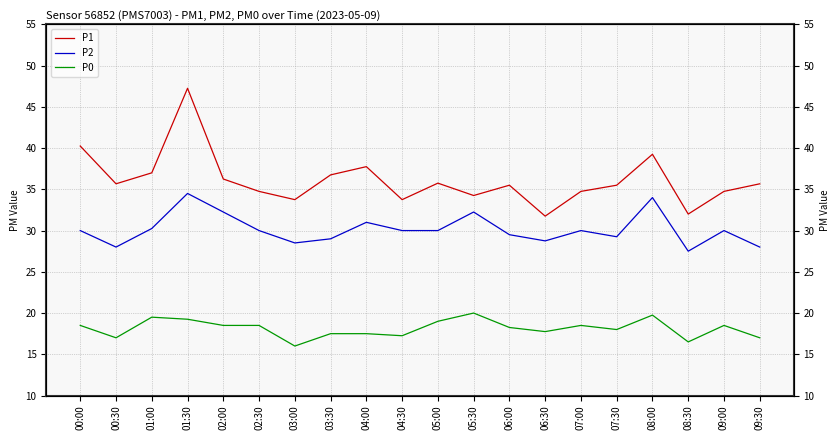

True or false: P2 and P1 intersect in this chart.

False